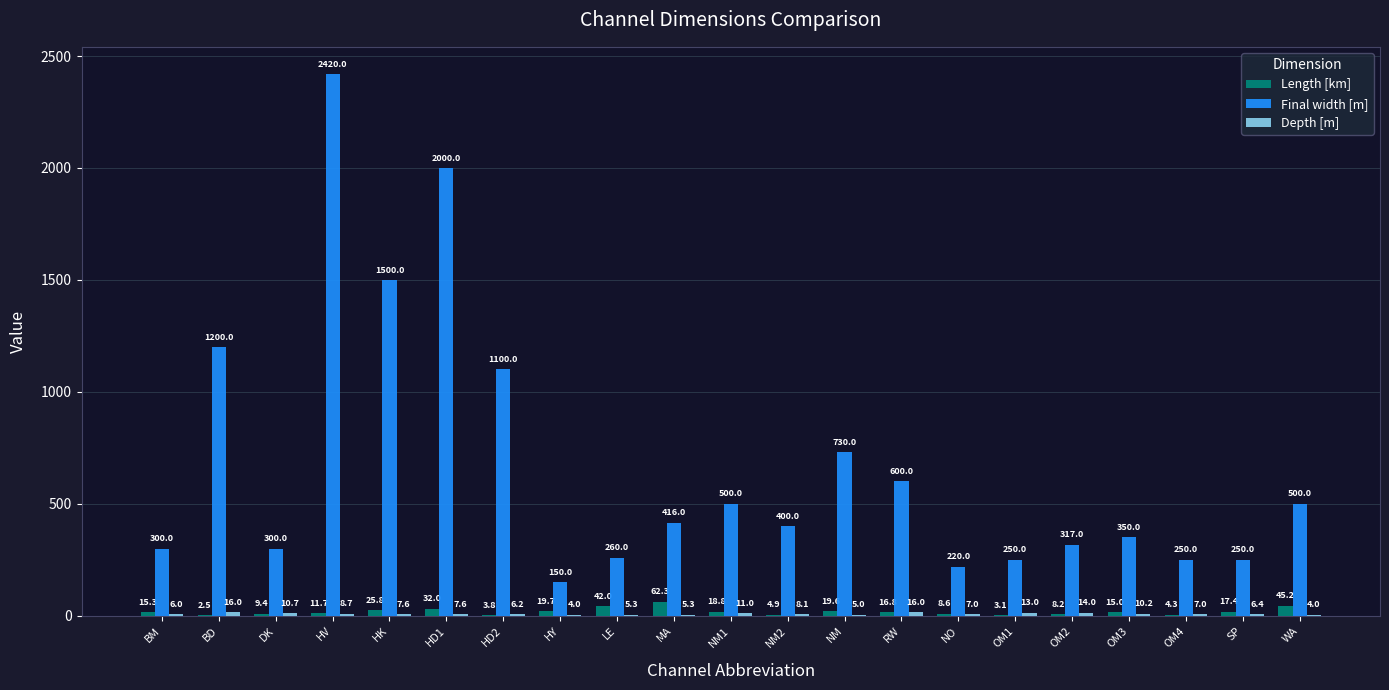

The Final width [m] series shows 250.0 at OM1. True or false?

True